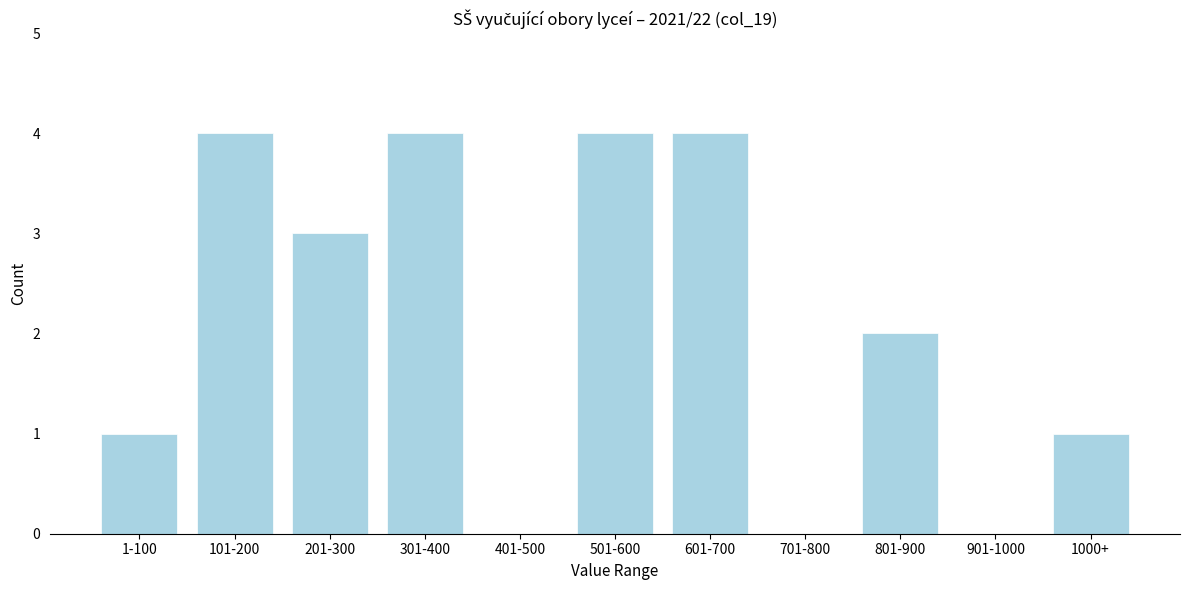

Reading left to right, extract all data points from this chart.

1-100=1	101-200=4	201-300=3	301-400=4	401-500=0	501-600=4	601-700=4	701-800=0	801-900=2	901-1000=0	1000+=1